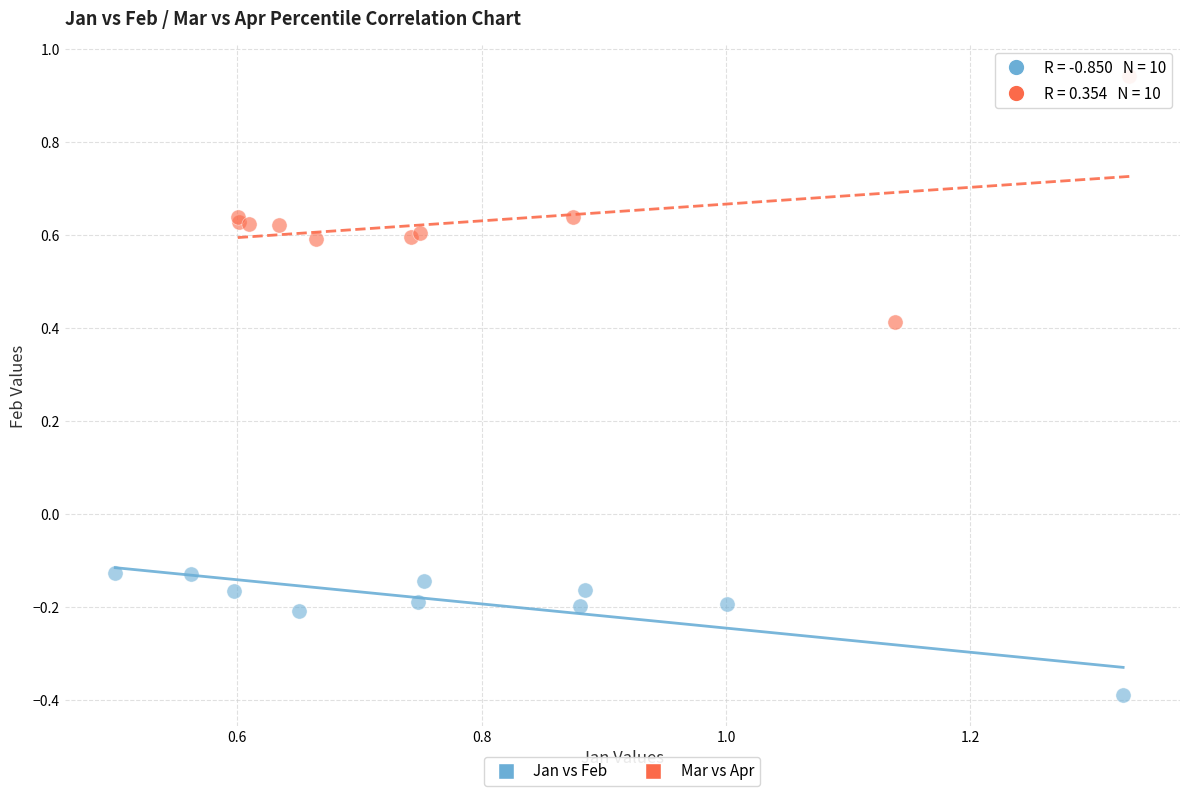

Which series contains the lowest Y value?

Jan vs Feb